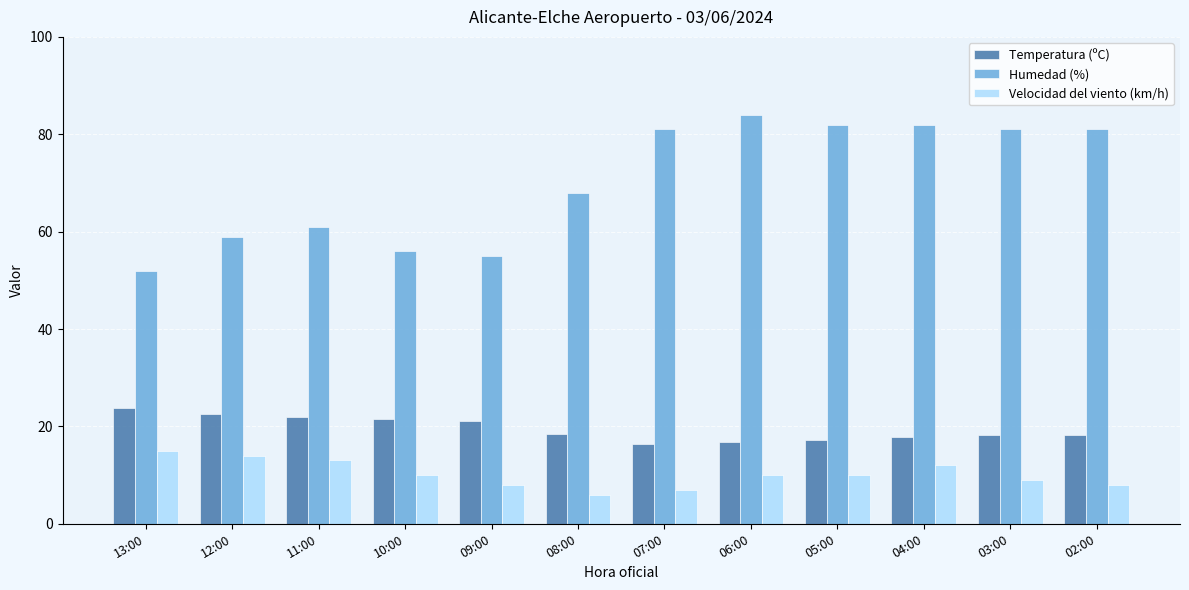

At which category does the chart reach its peak across all series?

06:00